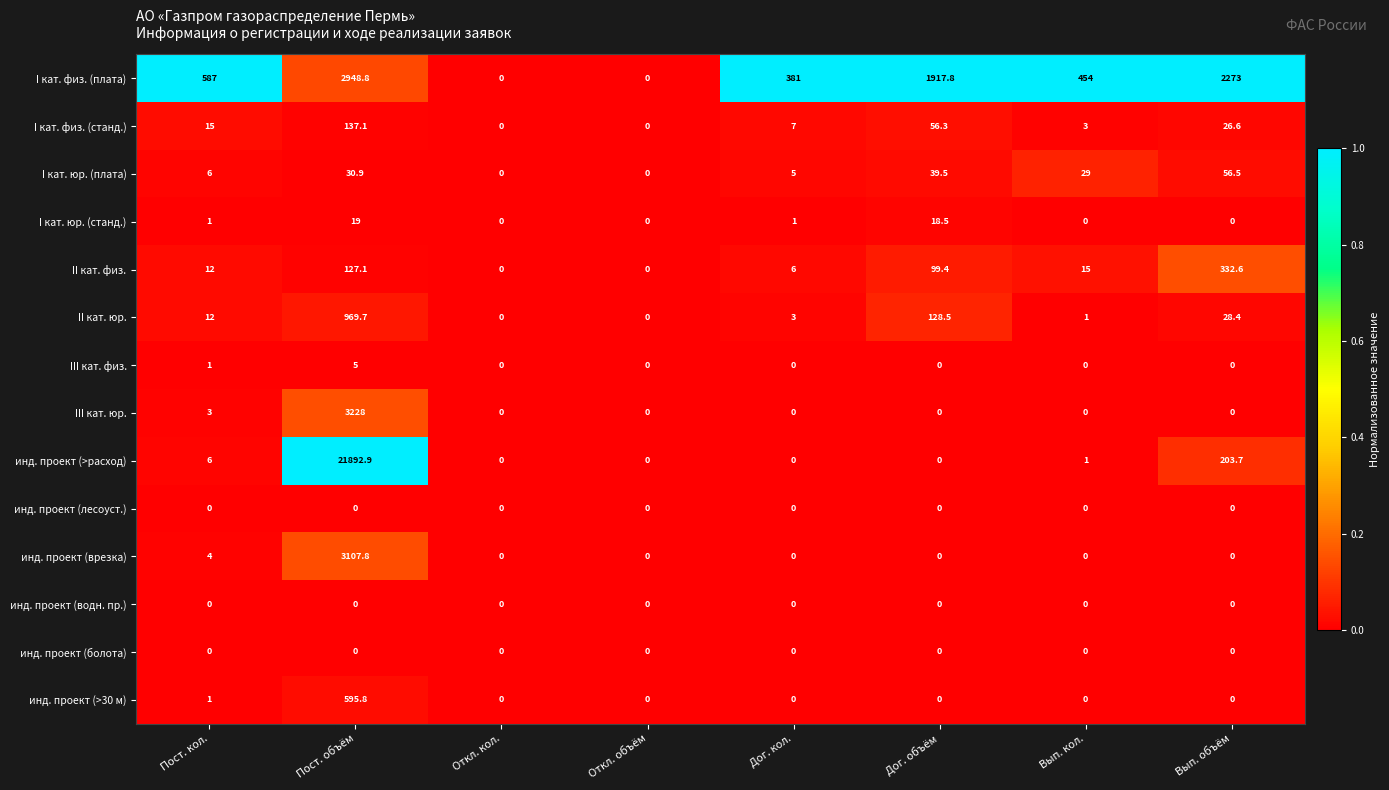

Read the инд. проект (>расход) value at Вып. кол..

1.0